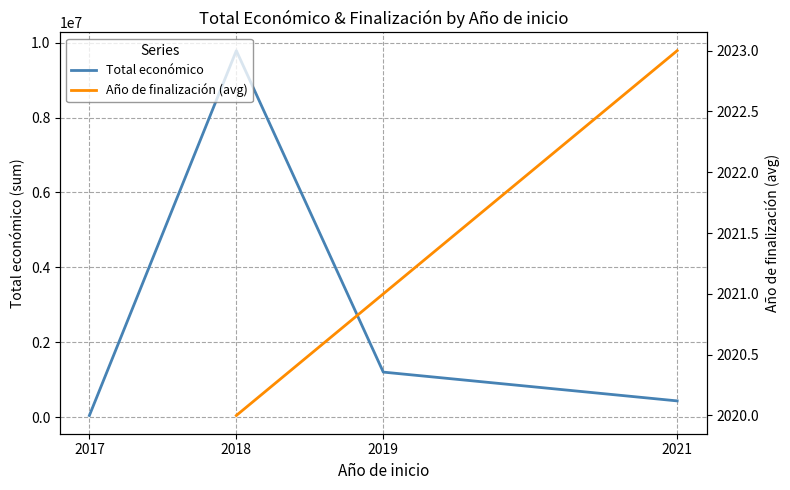

What is the value of the Total económico point at the 1st from the left?

40814.0